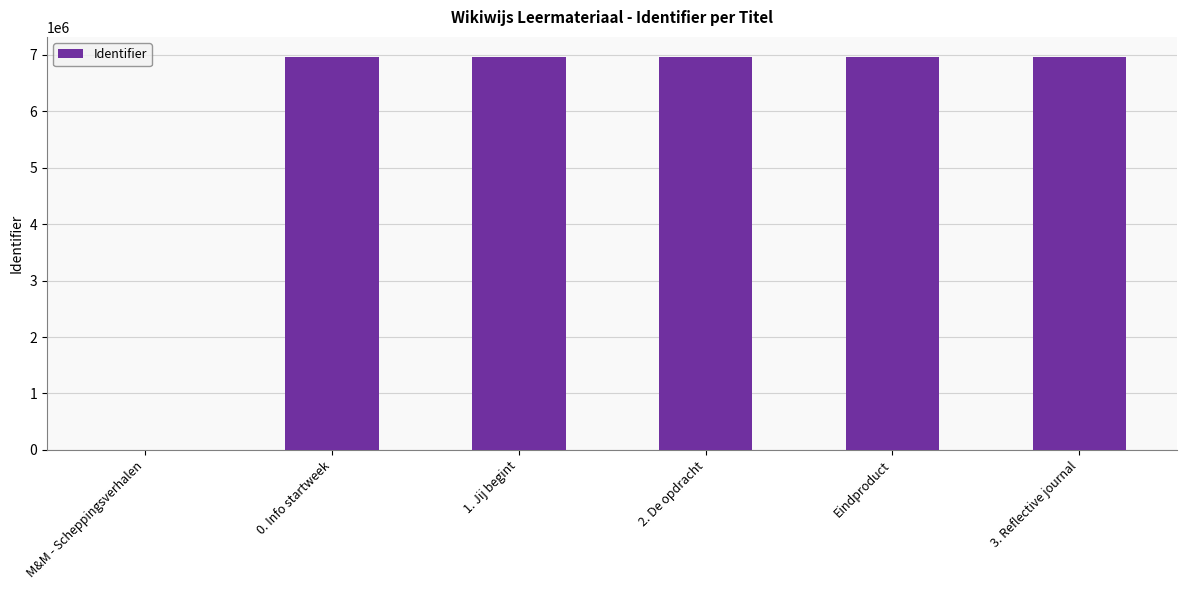

What is the maximum value shown in the chart?

6964711